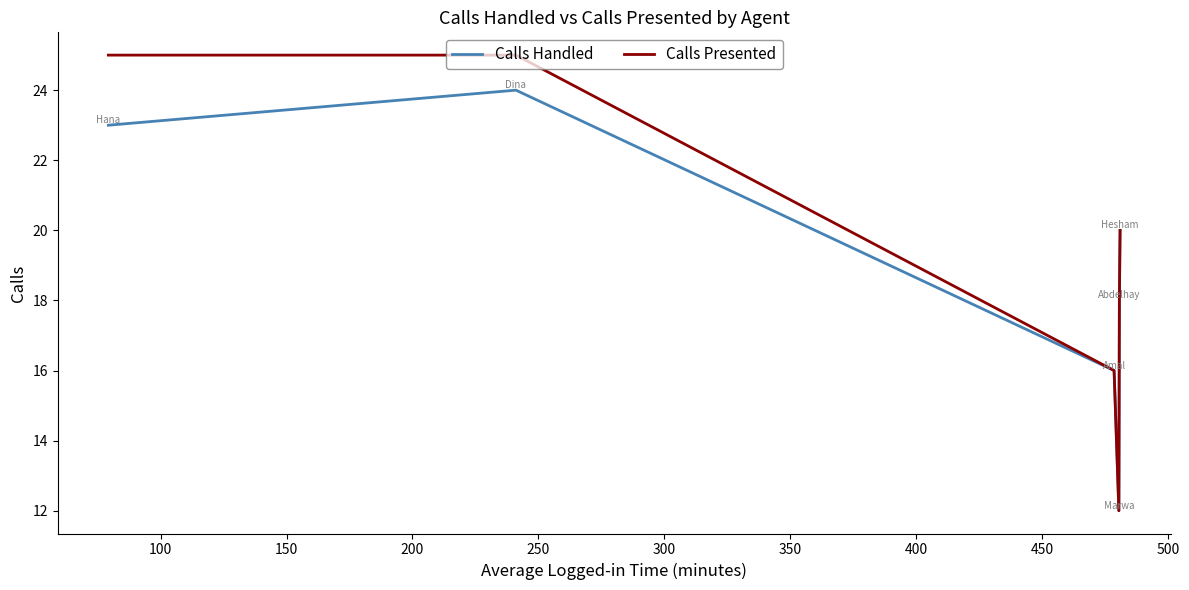

What is the lowest value of the Calls Handled series?

12